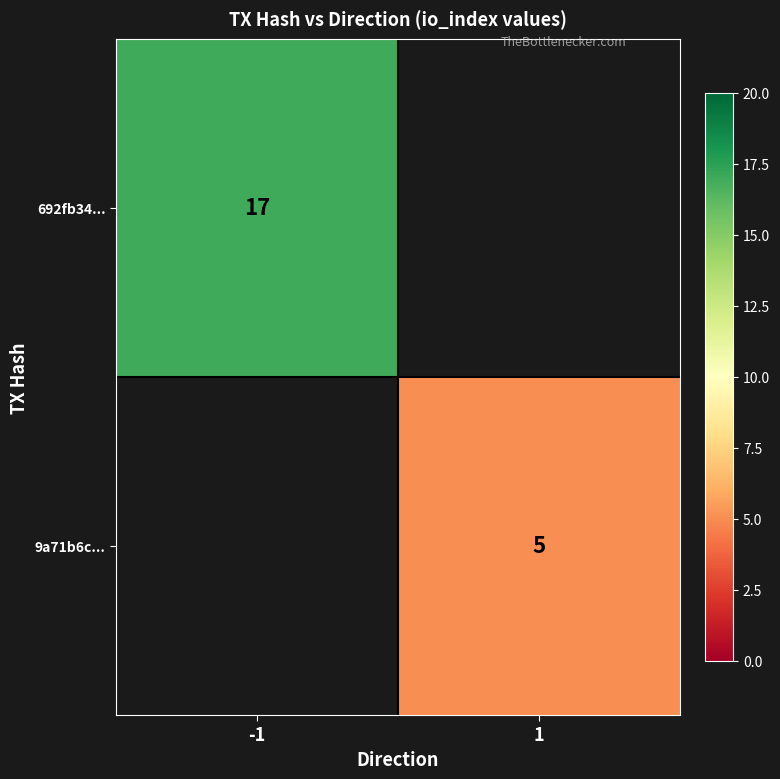

The value of 692fb34... at -1 is 26.6. True or false?

False